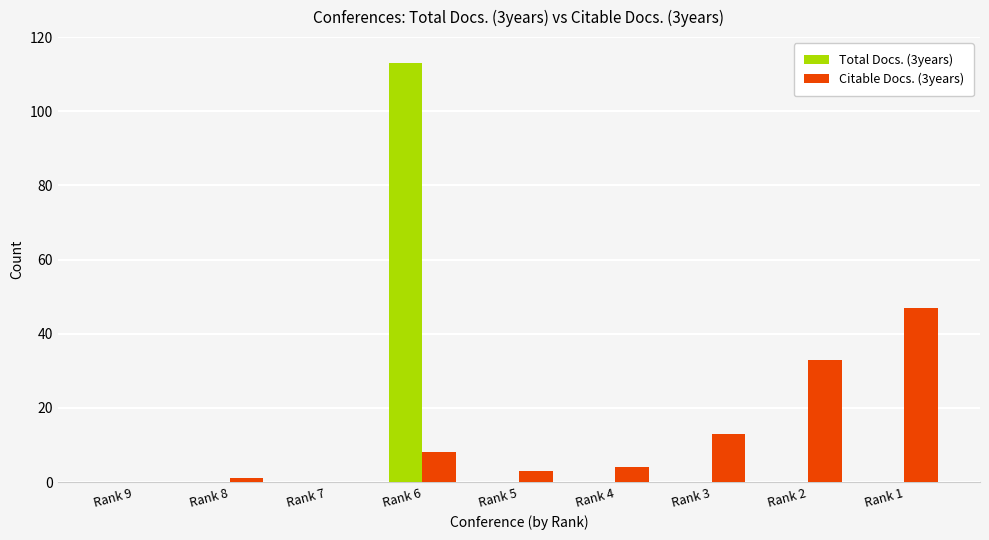

The Citable Docs. (3years) series shows -14 at Rank 7. True or false?

False